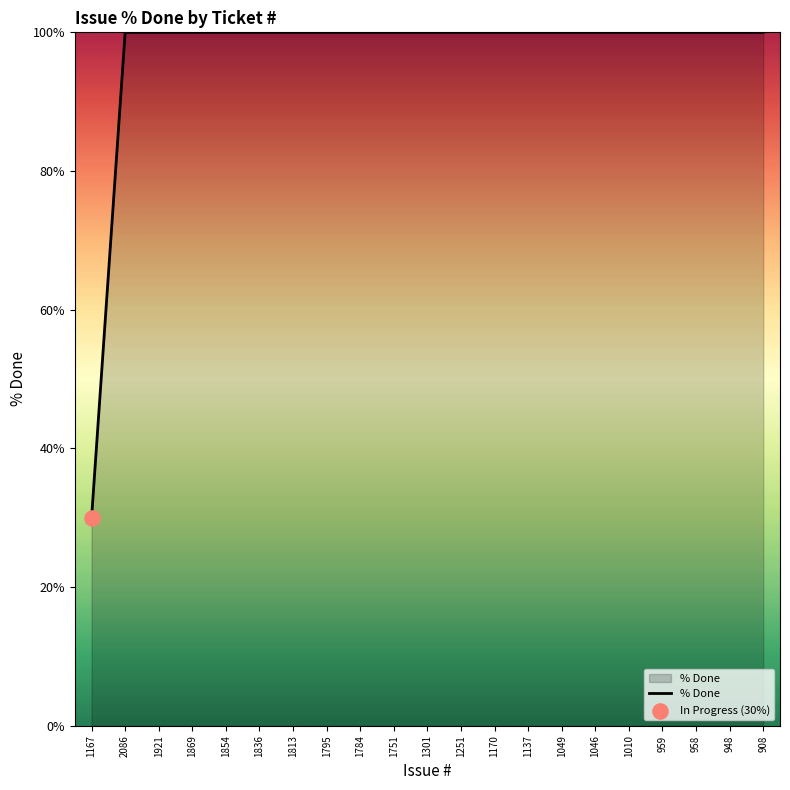

What is the ratio of the value at 1854 to the value at 948?

1.0